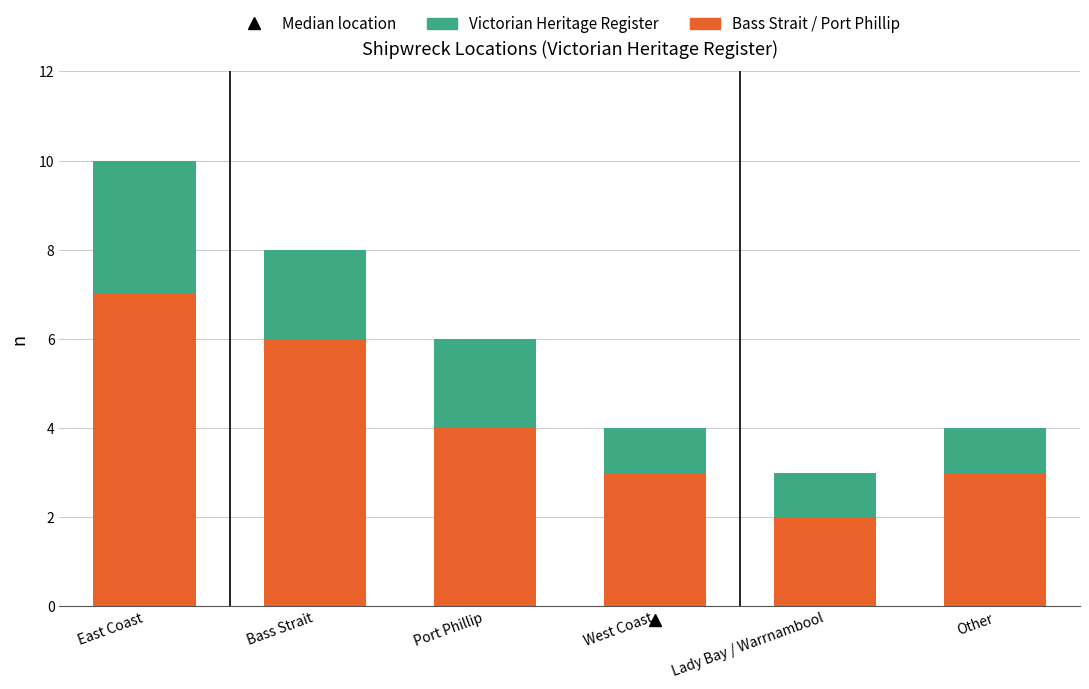

How many data points does each series have?

6